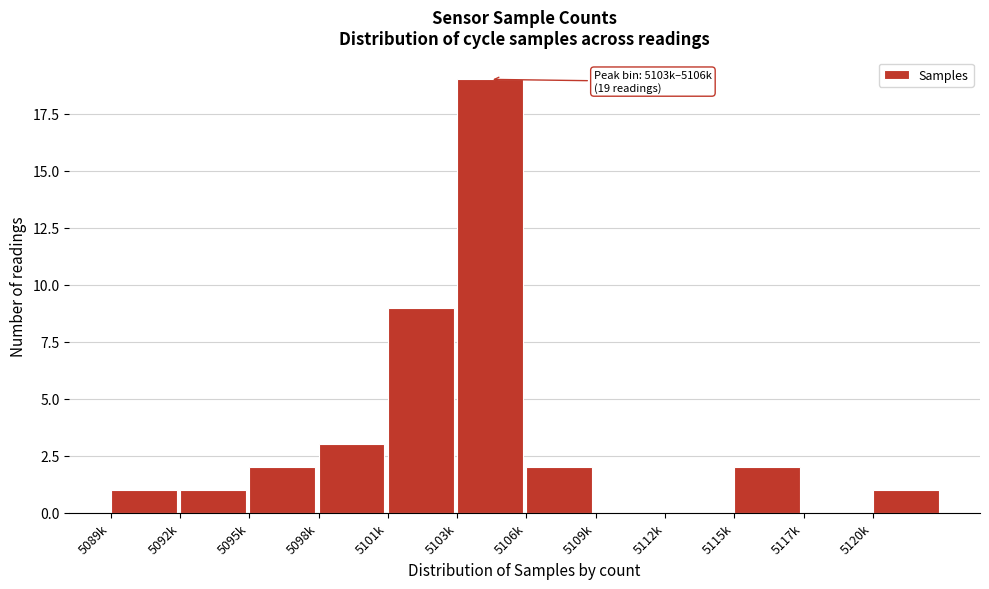

Reading left to right, what are all the values shown in this chart?

5089k=1	5092k=1	5095k=2	5098k=3	5101k=9	5103k=19	5106k=2	5109k=0	5112k=0	5115k=2	5117k=0	5120k=1